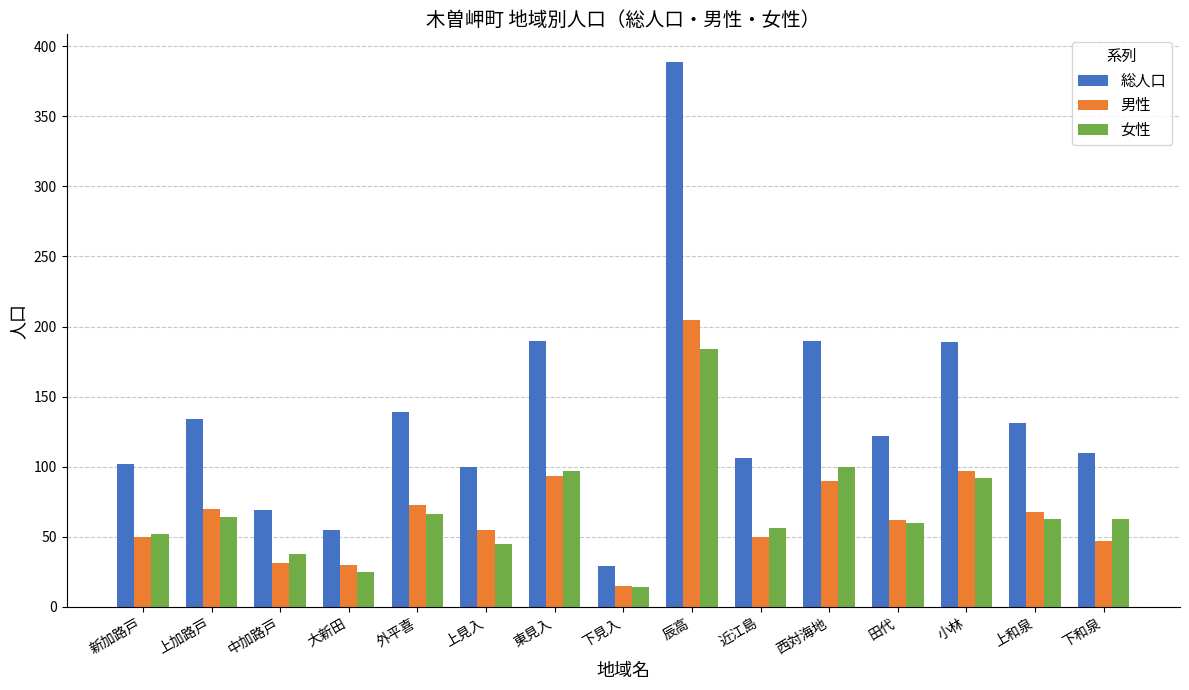

Between 小林 and 下和泉, which series saw the biggest shift?

総人口